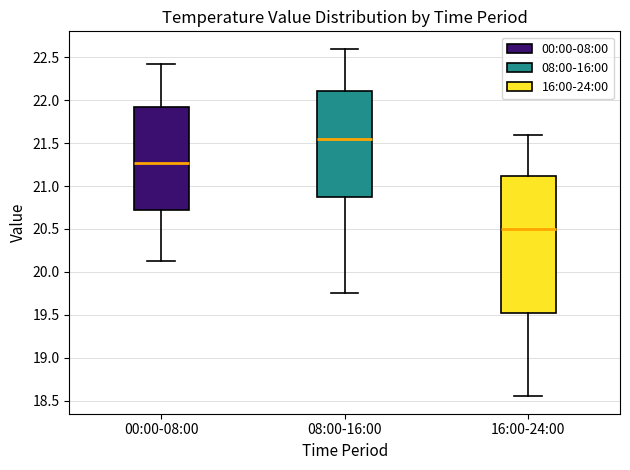

Reading left to right, transcribe this box plot: for each box, give where its median line is, the range the box spans, and where its two whiskers end, as read against the y-axis. The values are not printed on the chart, so give them approximately, as read against the axis.

00:00-08:00: median 21.25, box 20.70 to 21.90, whiskers 20.15 to 22.40
08:00-16:00: median 21.55, box 20.85 to 22.10, whiskers 19.75 to 22.60
16:00-24:00: median 20.50, box 19.55 to 21.10, whiskers 18.55 to 21.60